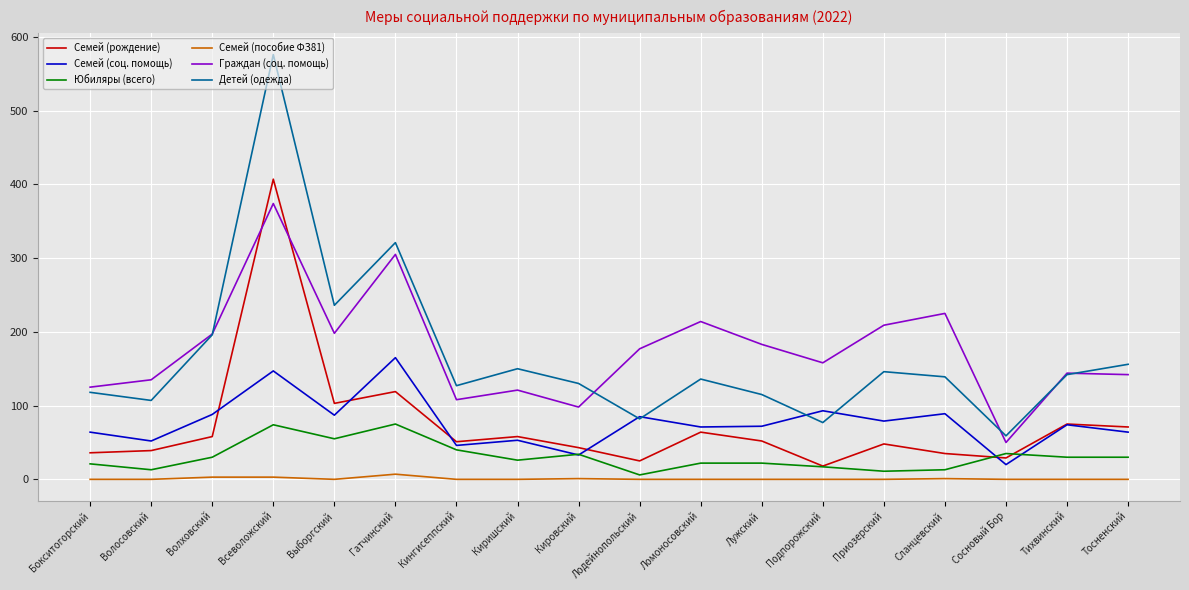

True or false: Семей (рождение) and Семей (пособие ФЗ81) cross at least once.

False